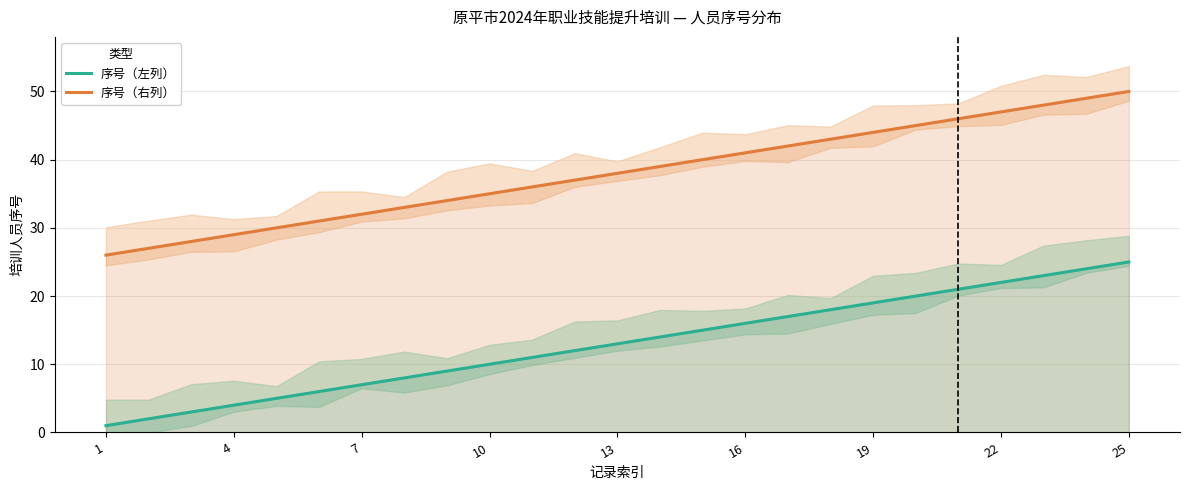

What is the smallest value displayed?

1